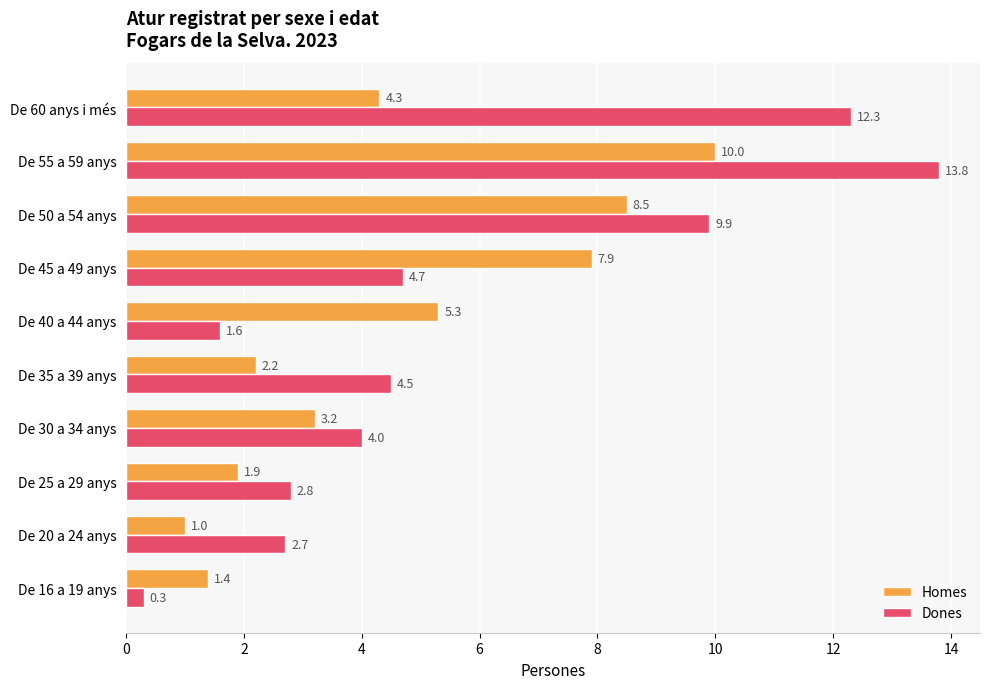

The value of Homes at De 45 a 49 anys is 7.9. True or false?

True